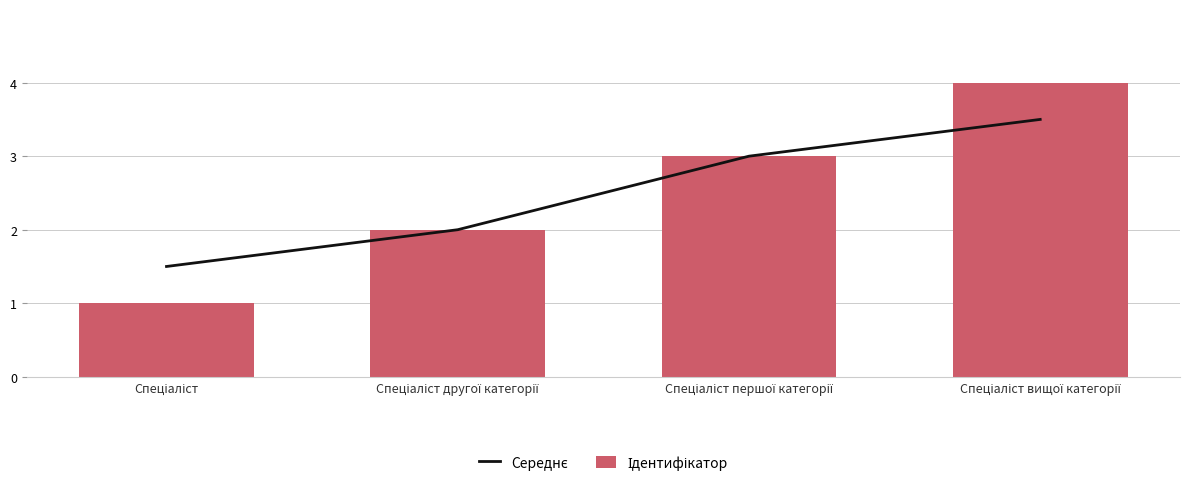

What is the sum of the Ідентифікатор values at Спеціаліст and Спеціаліст вищої категорії?

5.0